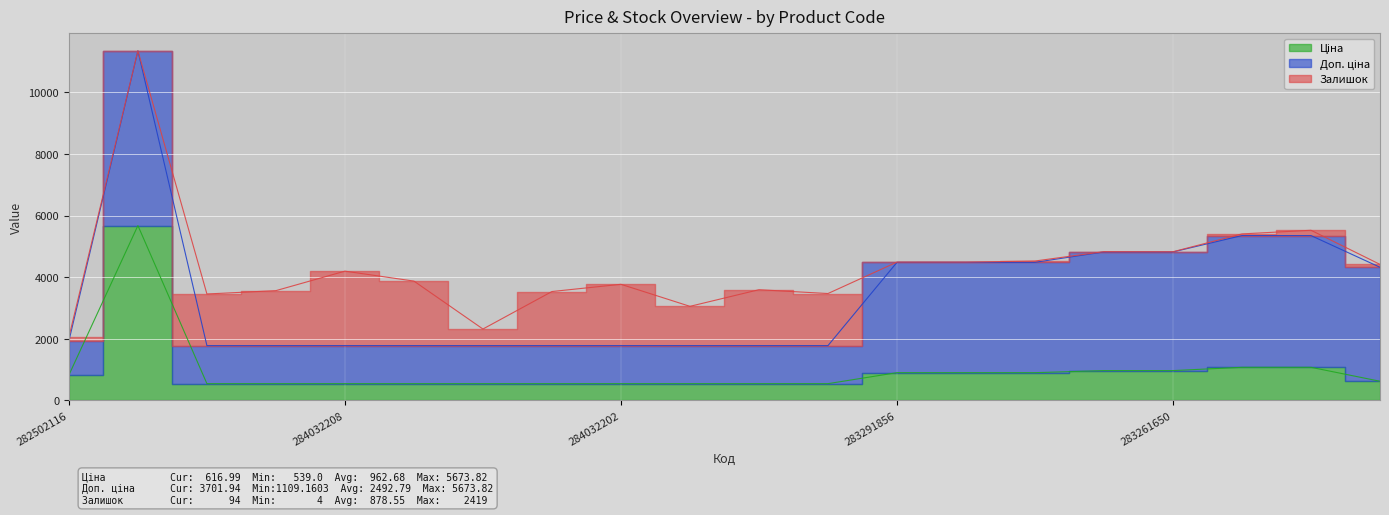

True or false: Доп. ціна has more than 0 interior local peaks.

True